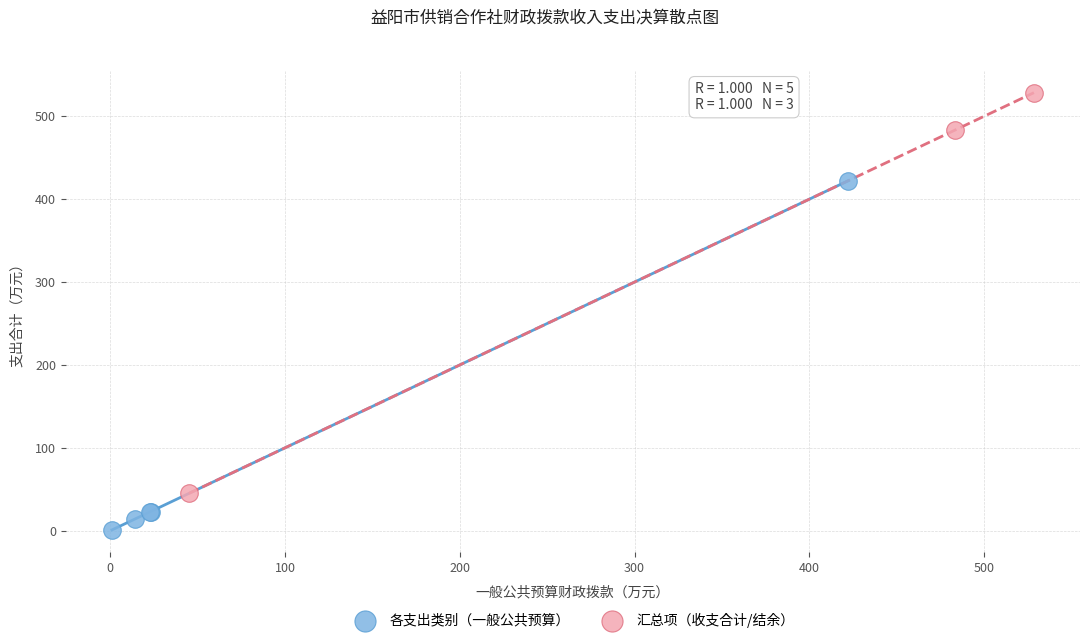

Which series reaches the minimum Y coordinate?

各支出类别（一般公共预算）